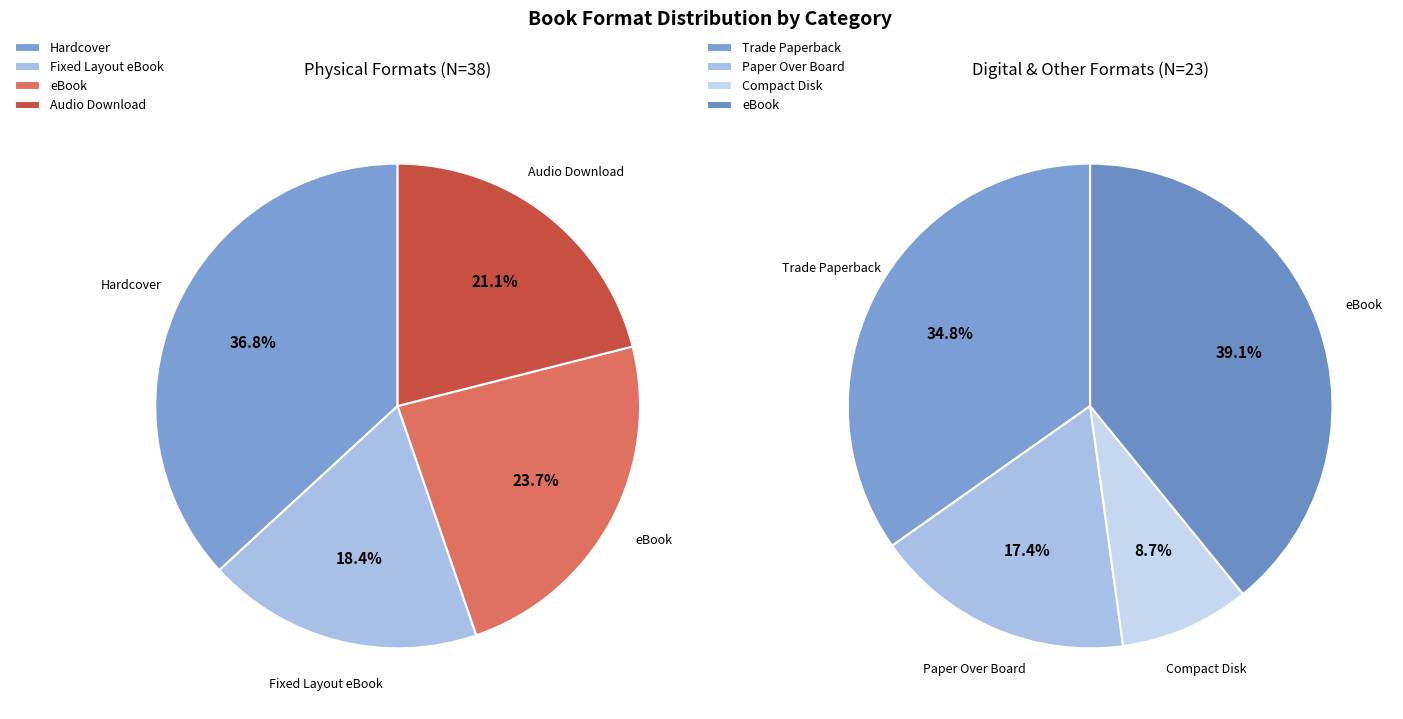

Do Compact Disk and Hardcover together represent more than half of the pie?

No